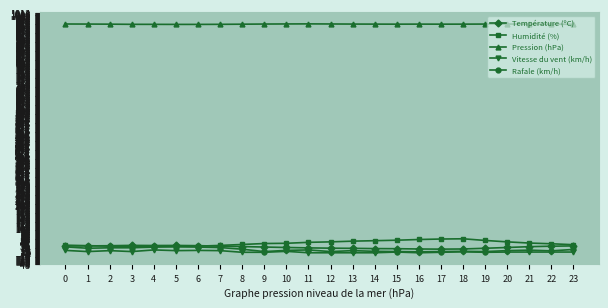

How many distinct data groups are displayed?

5